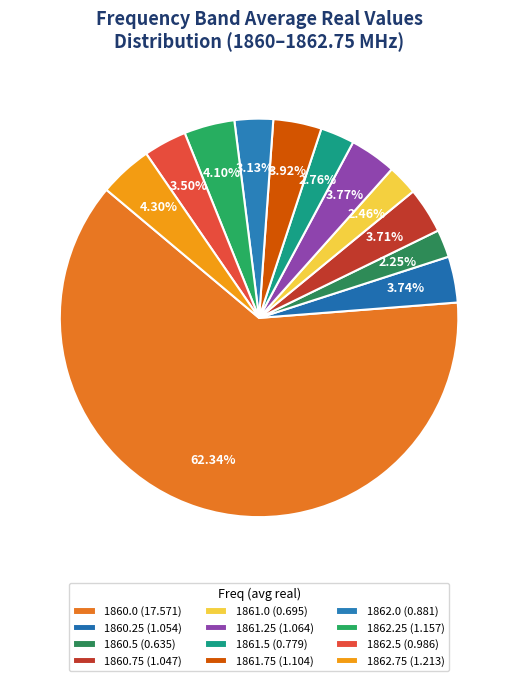

To the nearest percent, what portion does 1861.0 represent?

2%